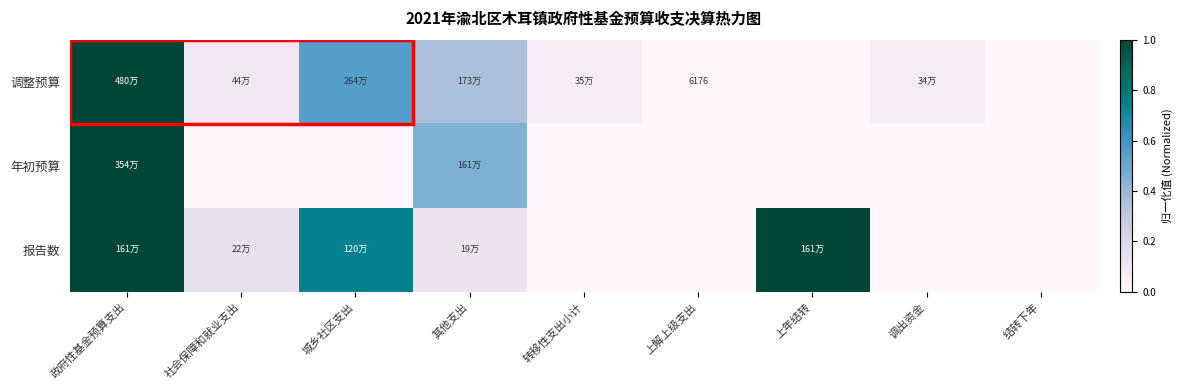

The 年初预算 series shows 0.3 at 其他支出. True or false?

False